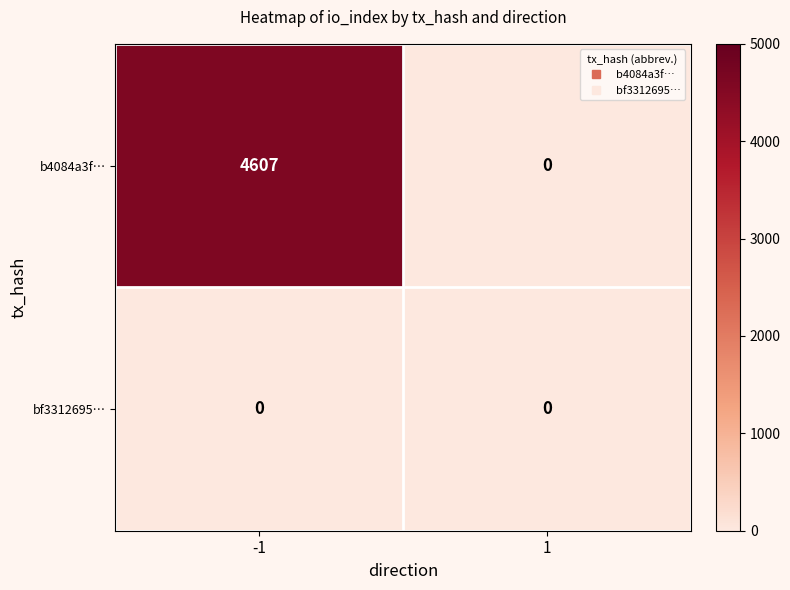

What is the spread (max minus min) of values at -1?

4607